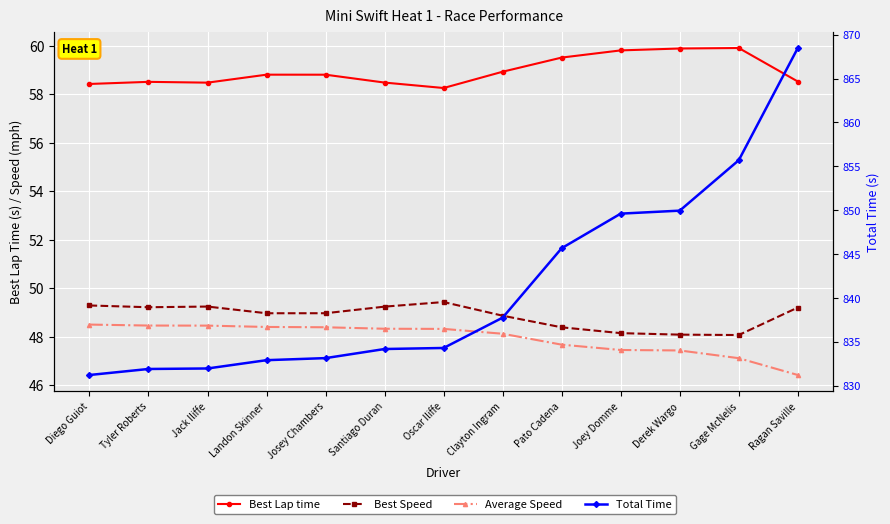

At which category does Best Lap time reach its first local peak?

Tyler Roberts